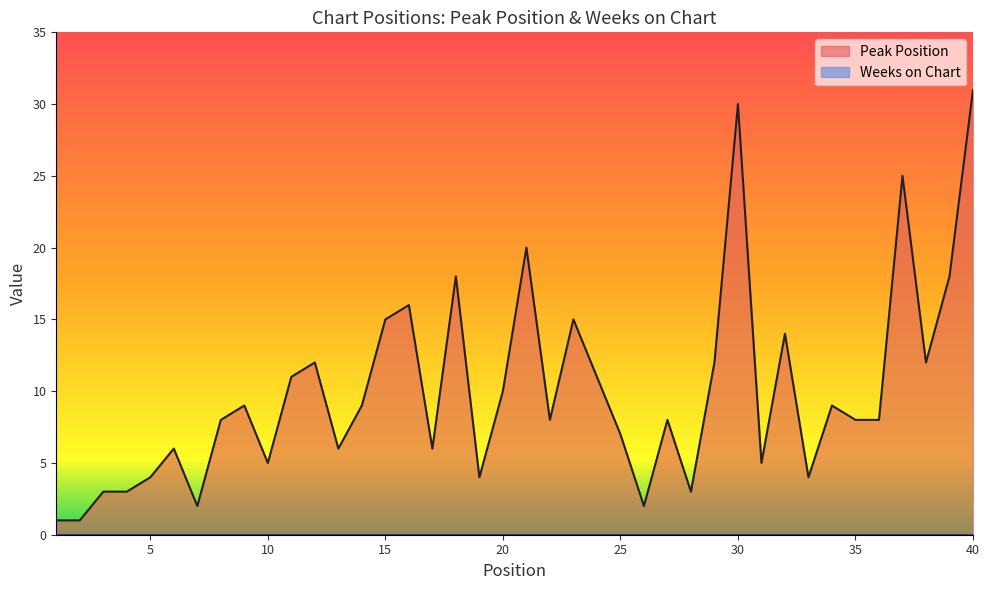

How many interior local peaks (higher than both neighbors) does the data have?

12